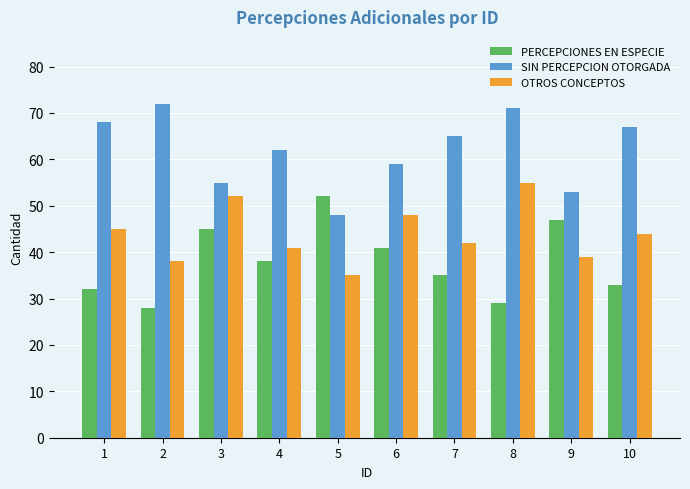

What is the smallest value displayed?

28